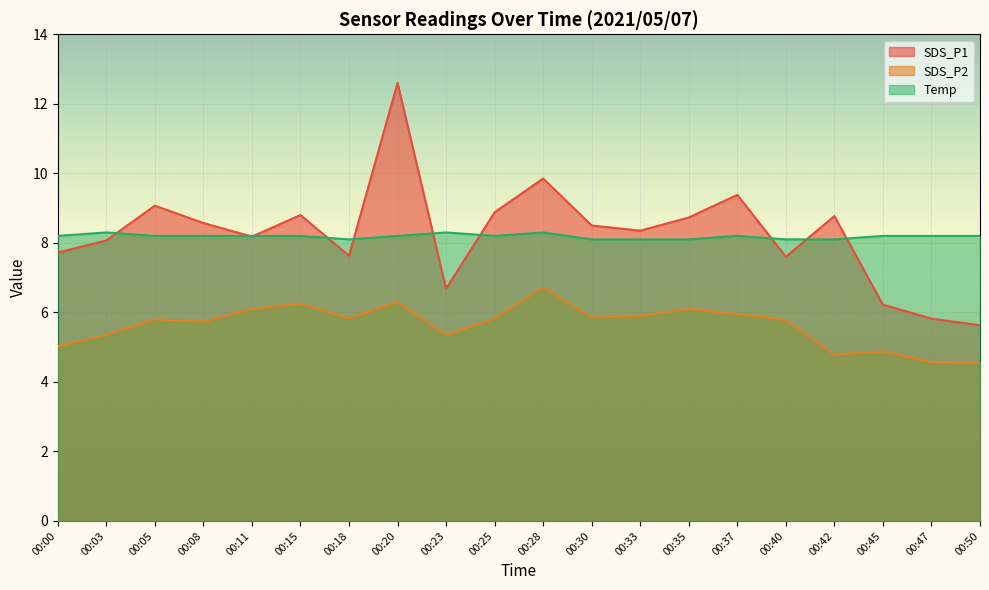

What is the smallest value displayed?

4.5